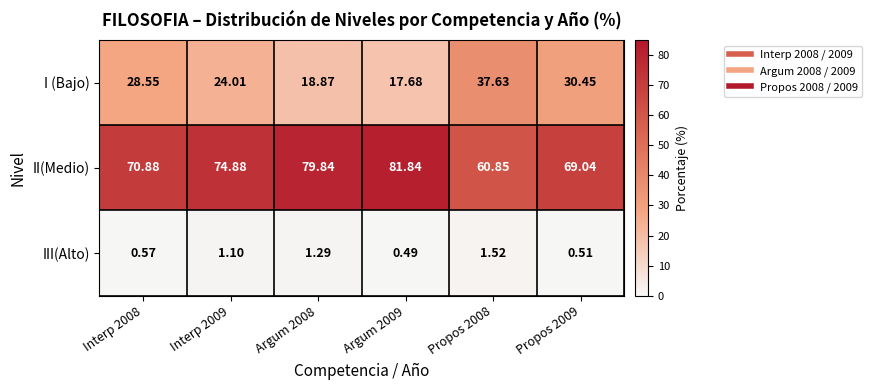

Is the value of II(Medio) at Propos 2008 greater than the value of I (Bajo) at Propos 2009?

Yes